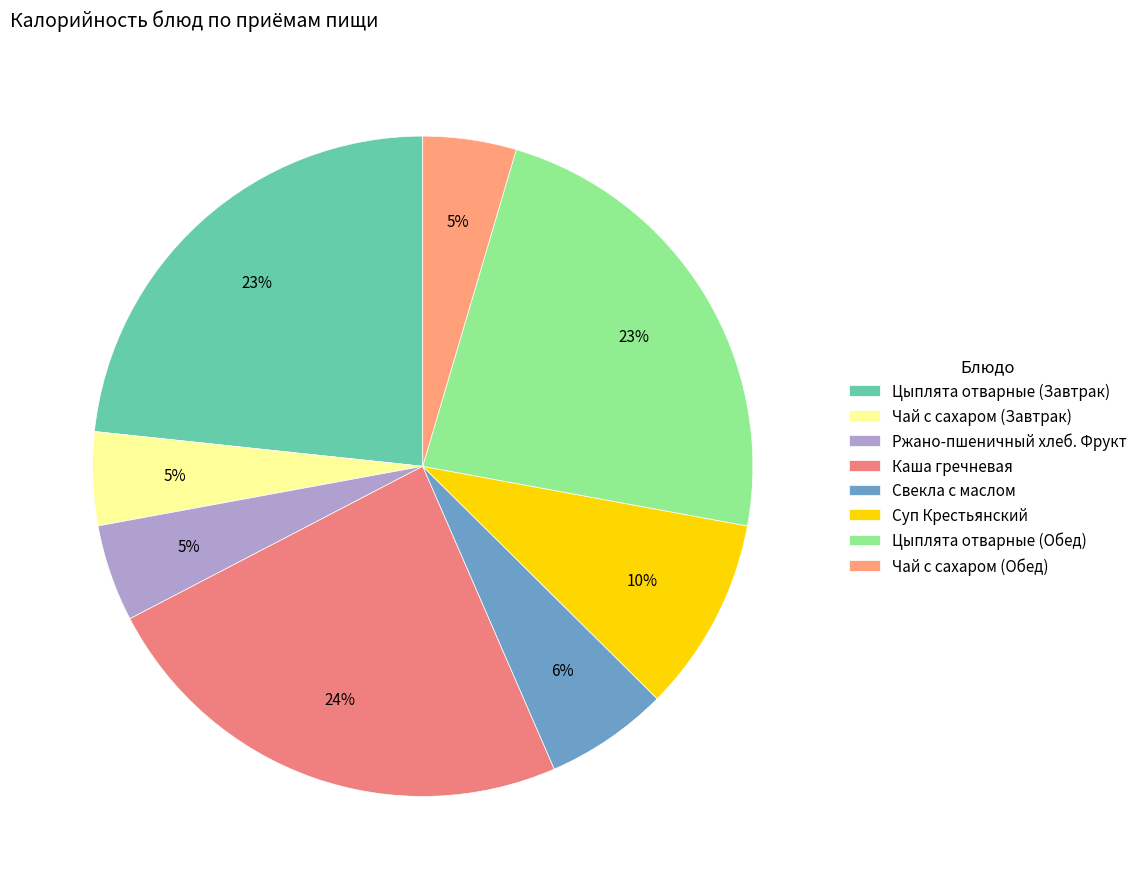

To the nearest percent, what portion does Ржано-пшеничный хлеб. Фрукт represent?

5%